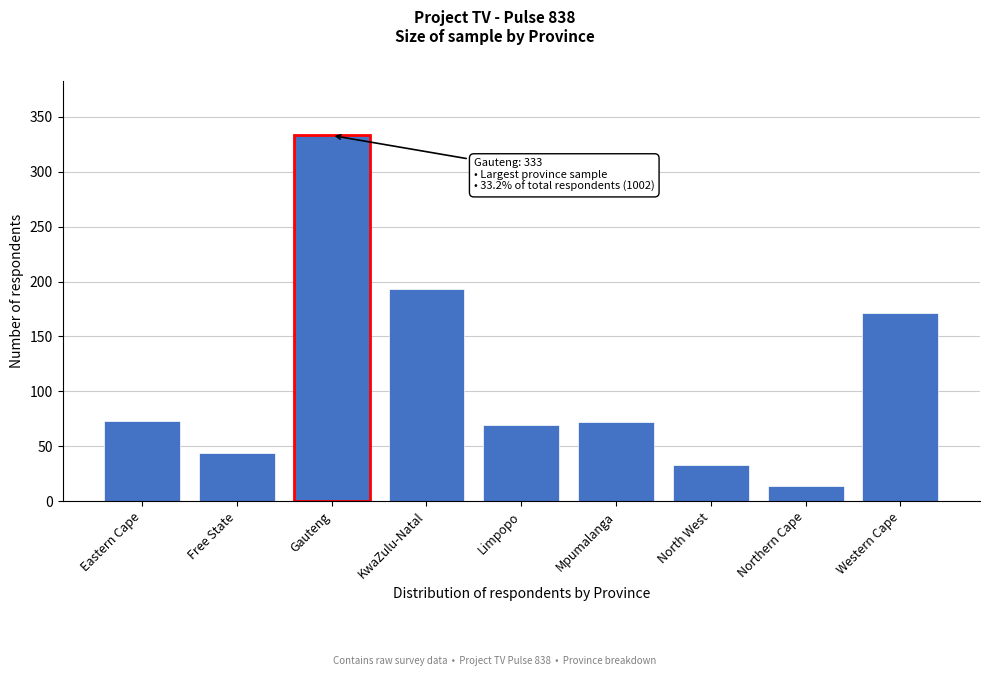

True or false: the data shows 171 at Western Cape.

True